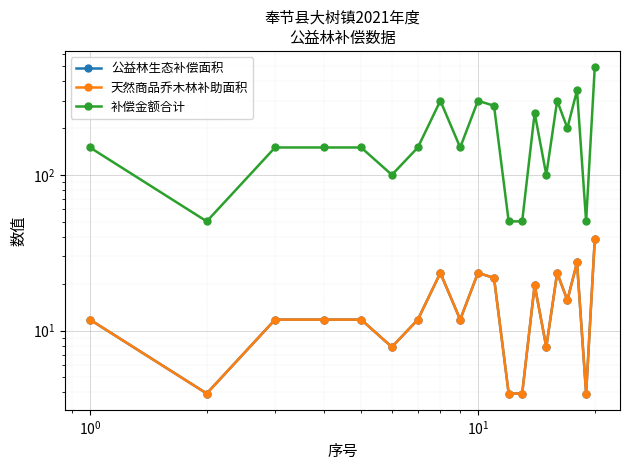

What is the average value of the 补偿金额合计 series?

188.1